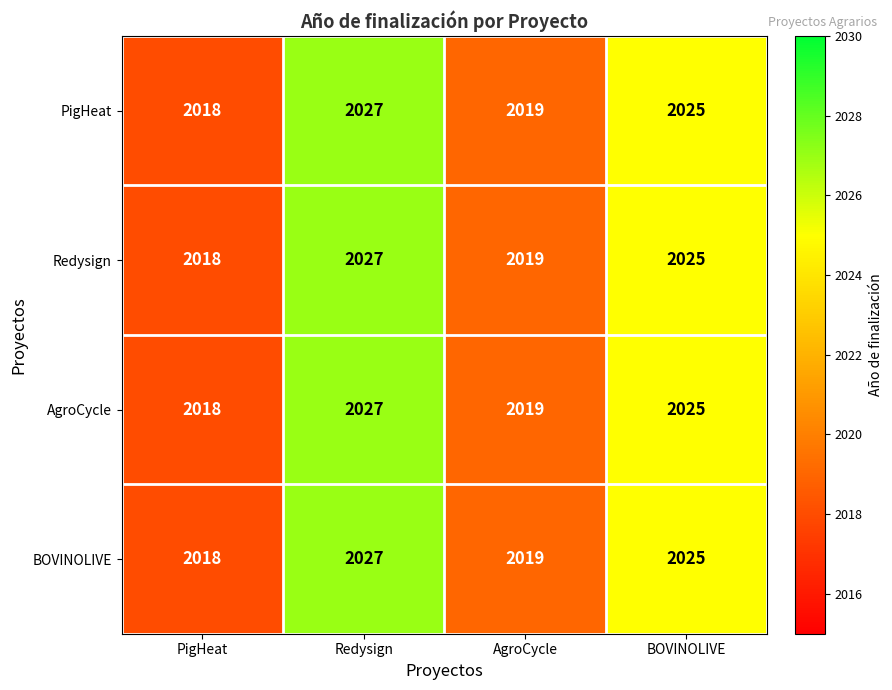

Which category has the highest value across all series?

Redysign